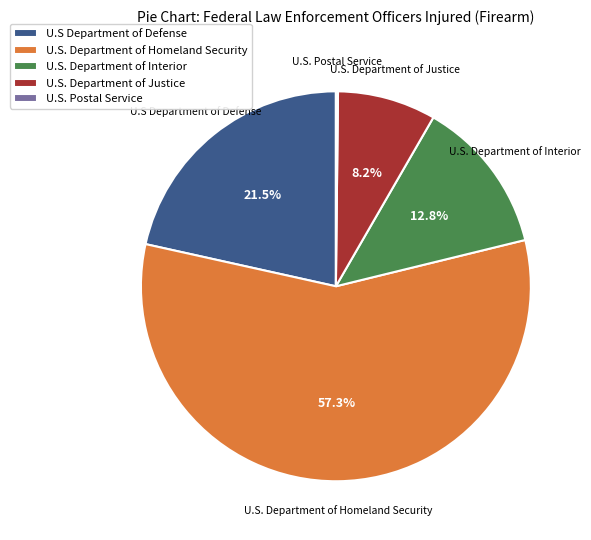

True or false: U.S. Department of Homeland Security accounts for 57% of the total.

True